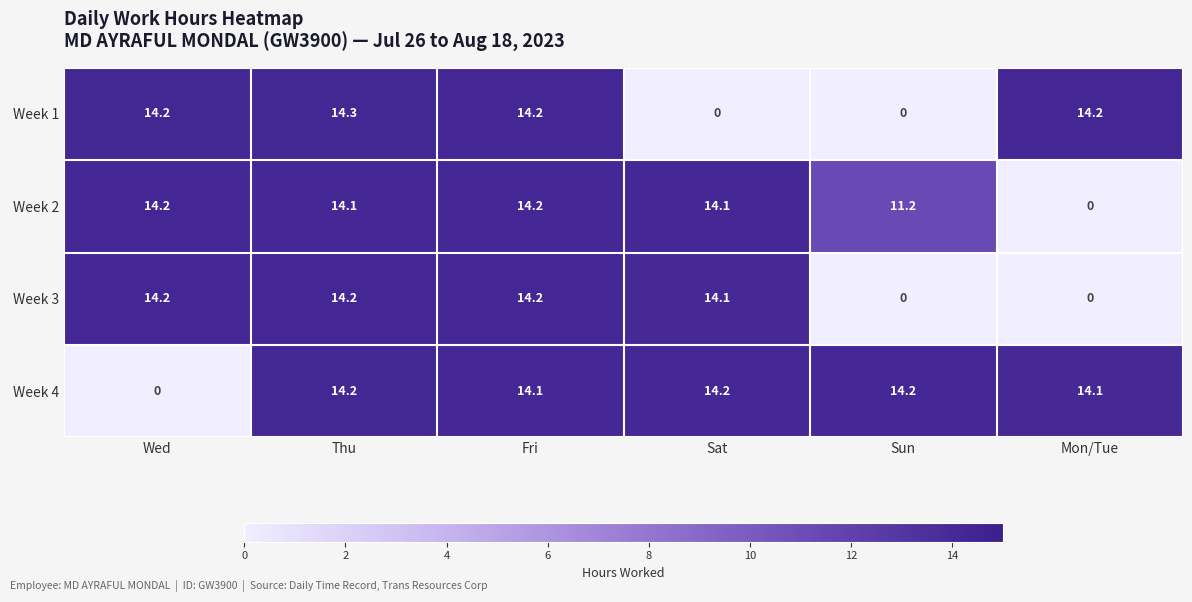

Reading left to right, transcribe all the data shown in this chart.

Week 1: Wed=14.2	Thu=14.3	Fri=14.2	Sat=0.0	Sun=0.0	Mon/Tue=14.2
Week 2: Wed=14.2	Thu=14.1	Fri=14.2	Sat=14.1	Sun=11.2	Mon/Tue=0.0
Week 3: Wed=14.2	Thu=14.2	Fri=14.2	Sat=14.1	Sun=0.0	Mon/Tue=0.0
Week 4: Wed=0.0	Thu=14.2	Fri=14.1	Sat=14.2	Sun=14.2	Mon/Tue=14.1